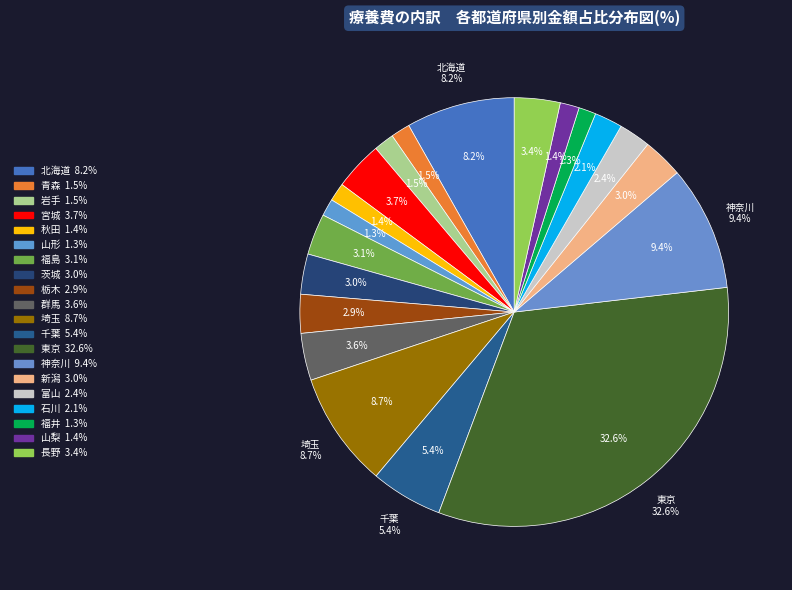

What percentage do 長野 and 秋田 together represent?

4.8%